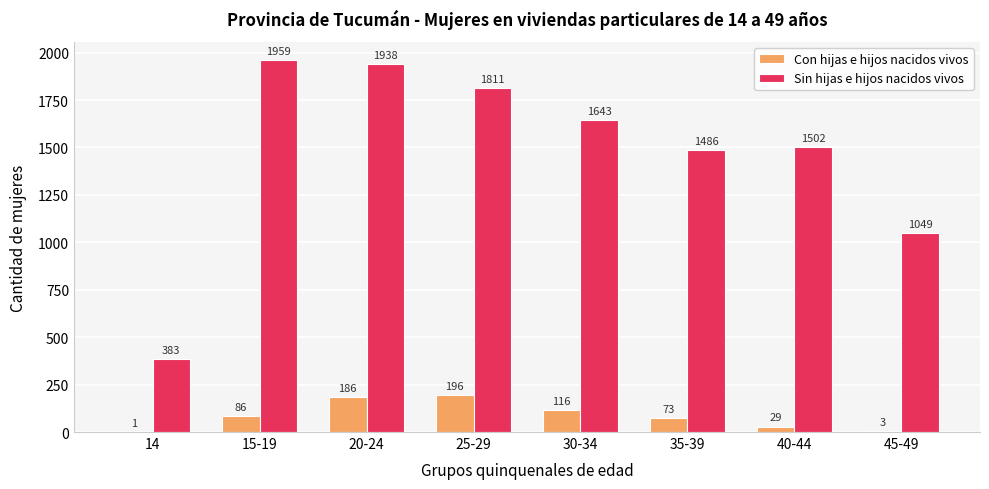

At which label is Con hijas e hijos nacidos vivos closest to 98?

15-19